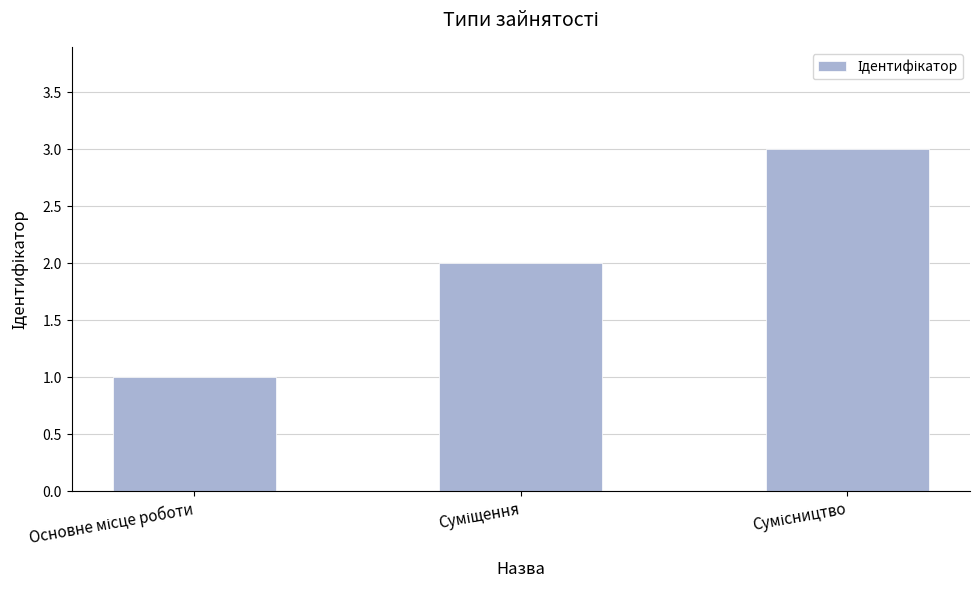

What is the greatest value displayed?

3